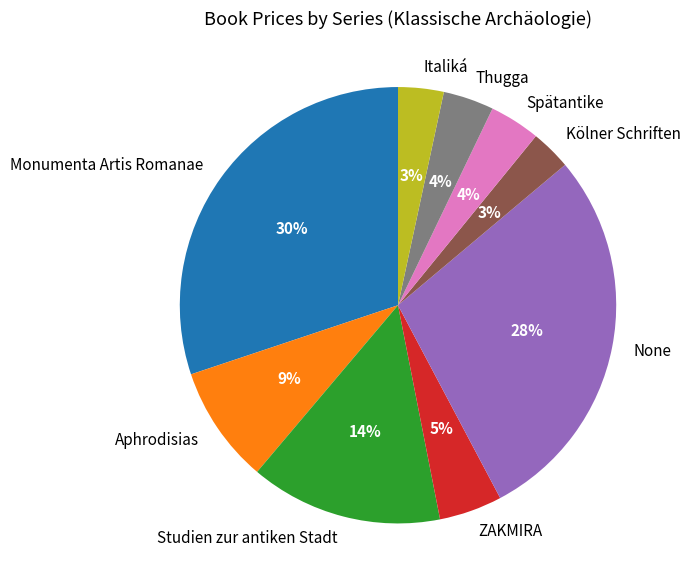

The ZAKMIRA slice represents 5% of the pie. True or false?

True